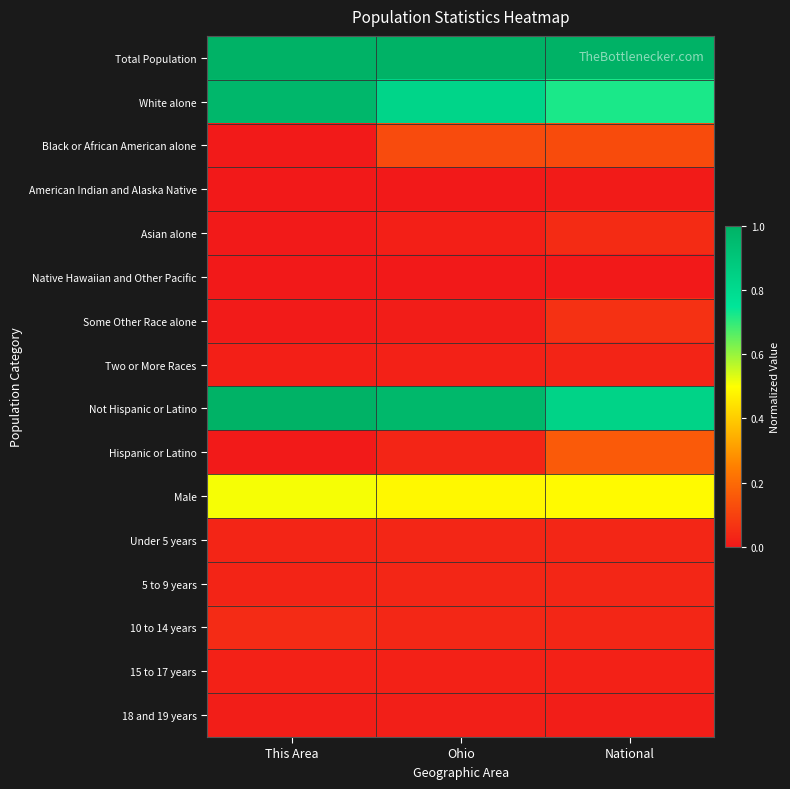

Which series has the largest total across all categories?

Total Population